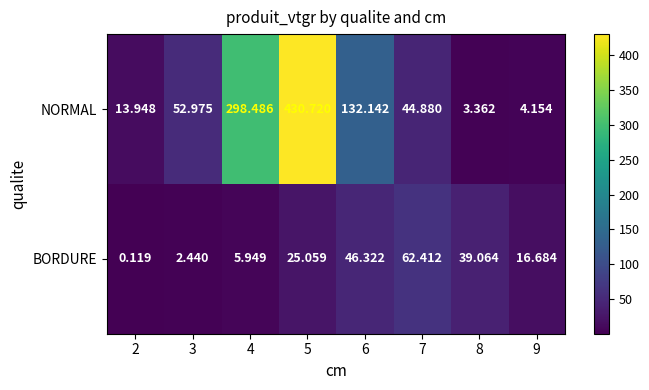

Is the value of BORDURE at 2 greater than the value of NORMAL at 7?

No